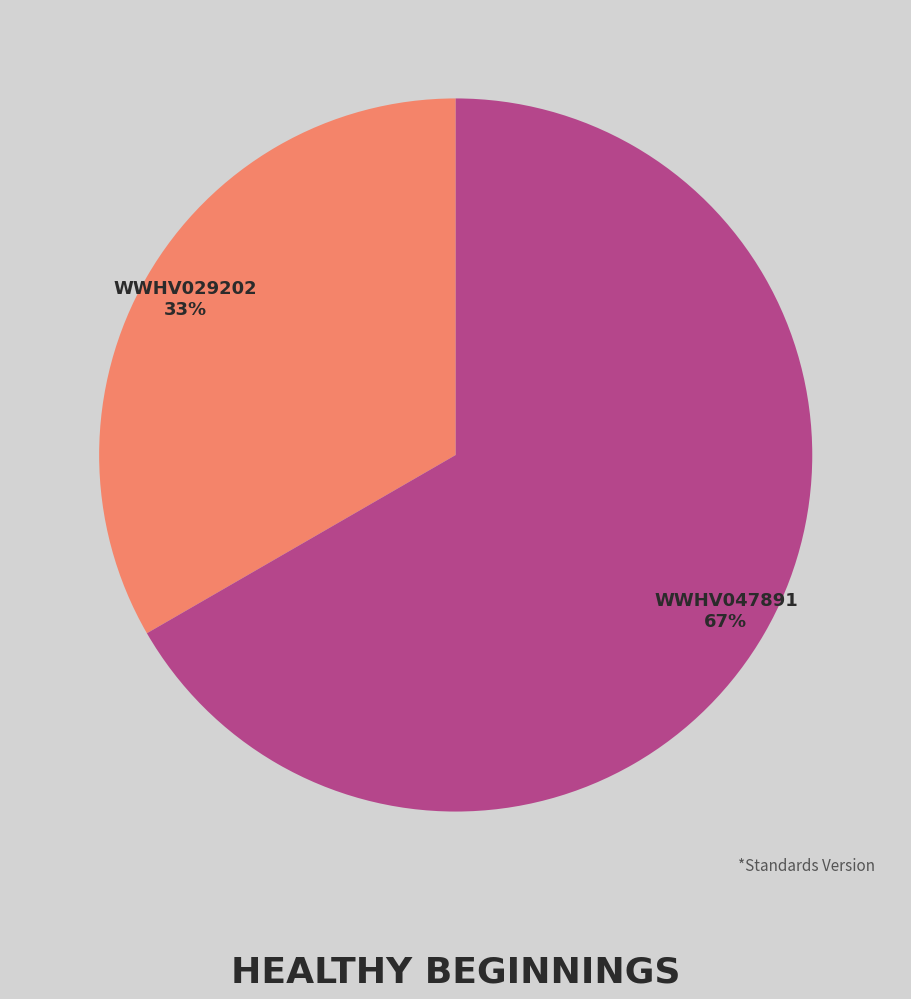

Which has a higher value, WWHV047891 or WWHV029202?

WWHV047891